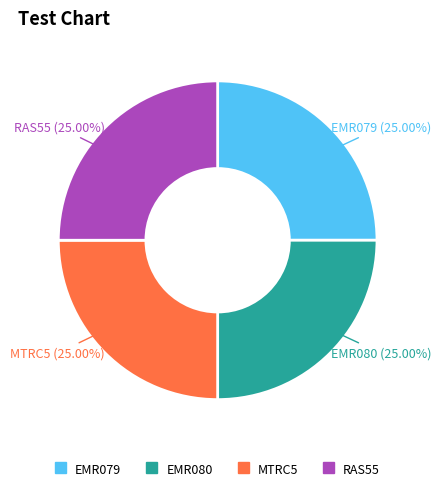

What is the ratio of the value at EMR080 to the value at MTRC5?

1.0